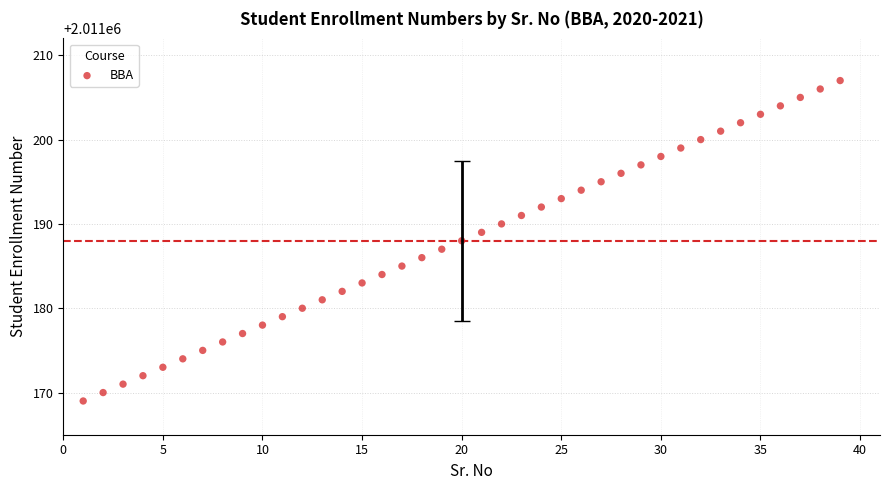

What is the range of X values (max minus min)?

38